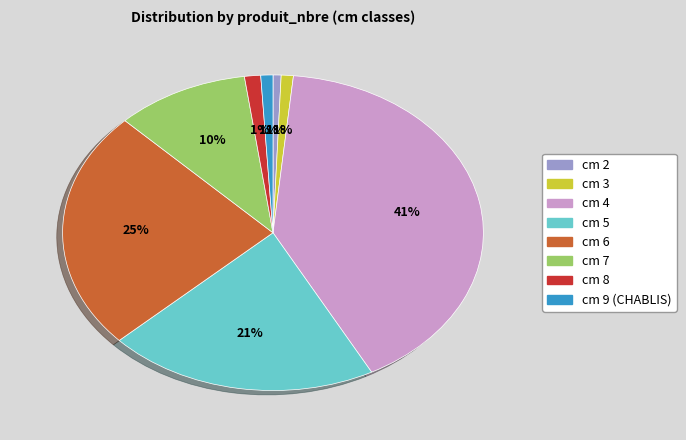

To the nearest percent, what is the average slice percentage?

12%